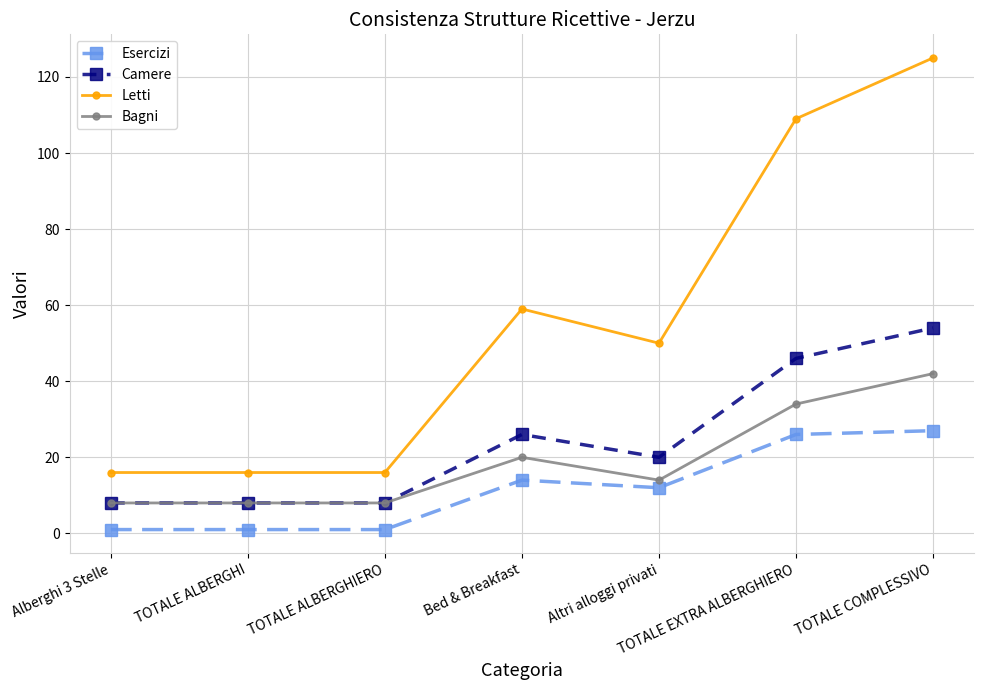

Reading right to left, what are all the values shown in this chart?

Esercizi: TOTALE COMPLESSIVO=27	TOTALE EXTRA ALBERGHIERO=26	Altri alloggi privati=12	Bed & Breakfast=14	TOTALE ALBERGHIERO=1	TOTALE ALBERGHI=1	Alberghi 3 Stelle=1
Camere: TOTALE COMPLESSIVO=54	TOTALE EXTRA ALBERGHIERO=46	Altri alloggi privati=20	Bed & Breakfast=26	TOTALE ALBERGHIERO=8	TOTALE ALBERGHI=8	Alberghi 3 Stelle=8
Letti: TOTALE COMPLESSIVO=125	TOTALE EXTRA ALBERGHIERO=109	Altri alloggi privati=50	Bed & Breakfast=59	TOTALE ALBERGHIERO=16	TOTALE ALBERGHI=16	Alberghi 3 Stelle=16
Bagni: TOTALE COMPLESSIVO=42	TOTALE EXTRA ALBERGHIERO=34	Altri alloggi privati=14	Bed & Breakfast=20	TOTALE ALBERGHIERO=8	TOTALE ALBERGHI=8	Alberghi 3 Stelle=8